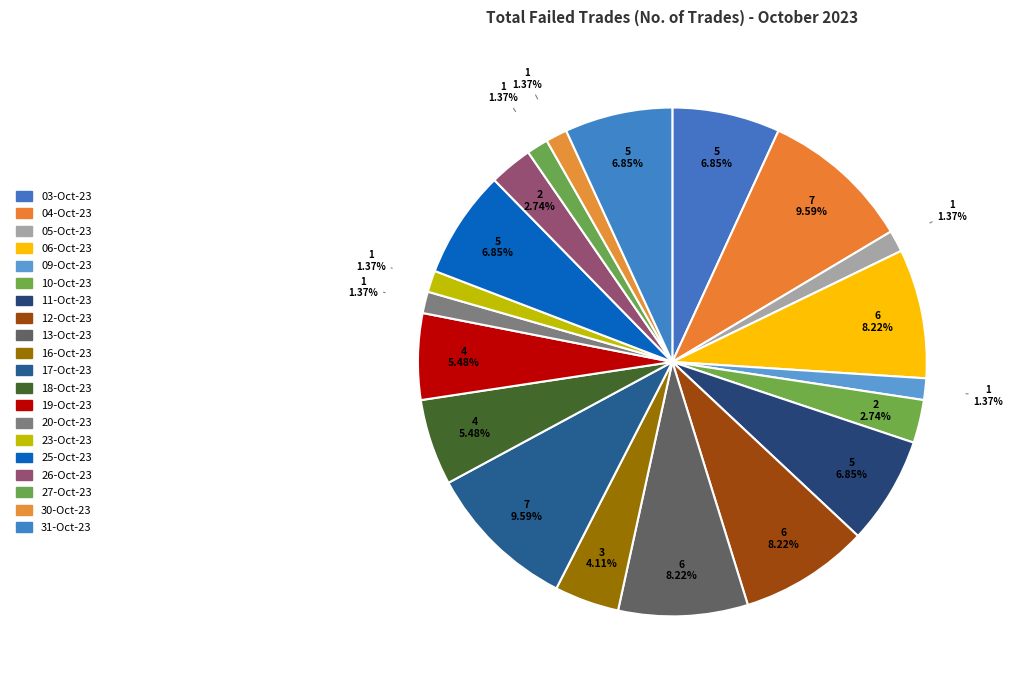

Does any single category account for the majority?

No